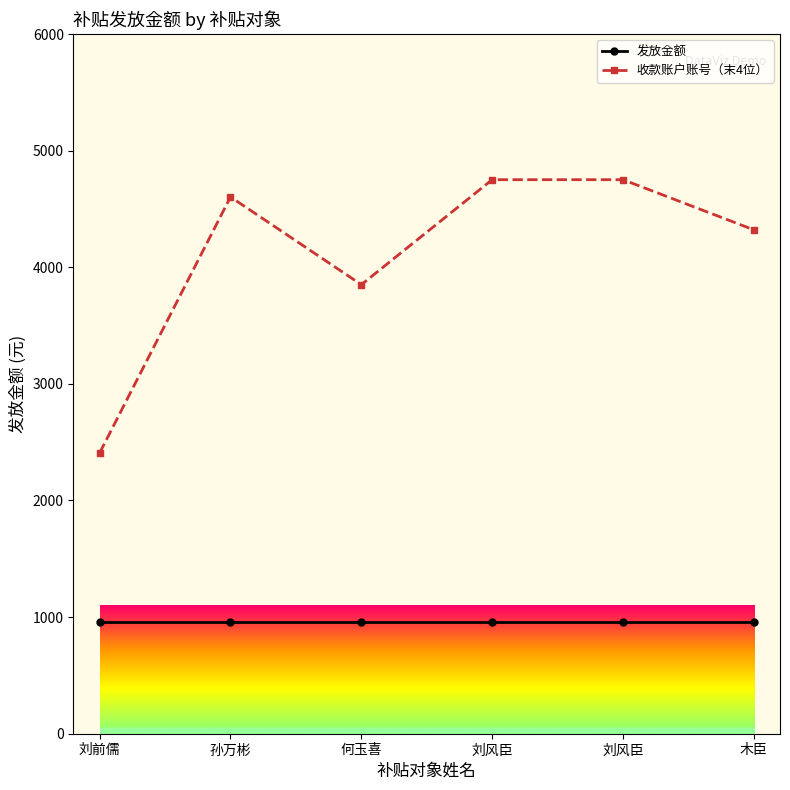

Reading left to right, transcribe all the data shown in this chart.

发放金额: 960	960	960	960	960	960
收款账户账号（末4位）: 2408	4603	3851	4751	4751	4321